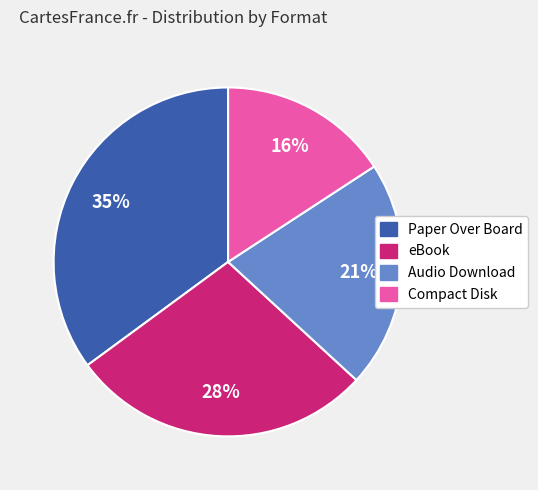

Is the sum of Compact Disk and eBook greater than half?

No